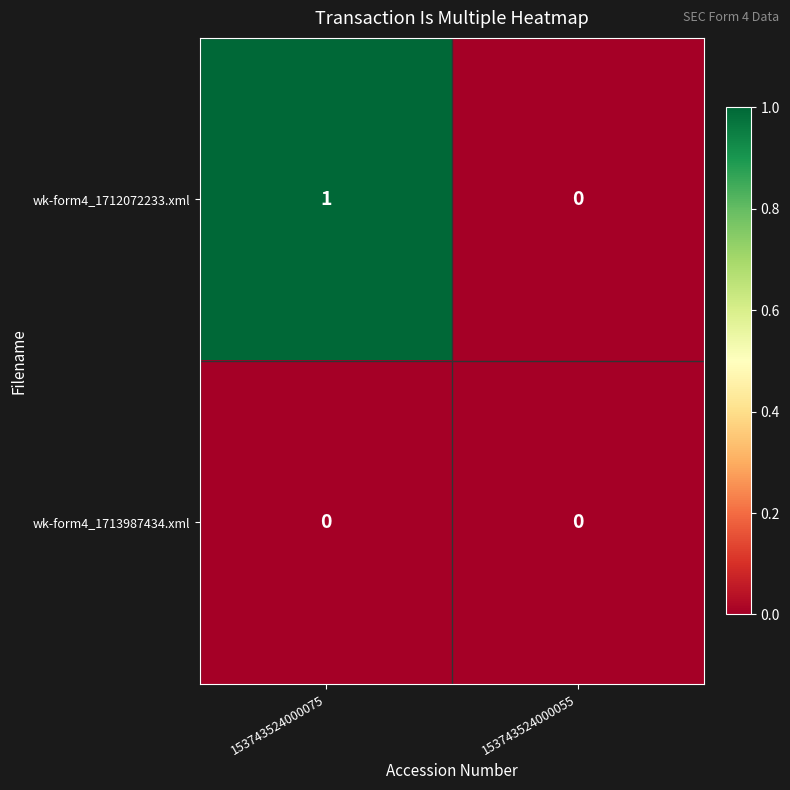

Rank the series by their average value, from highest to lowest.

wk-form4_1712072233.xml, wk-form4_1713987434.xml